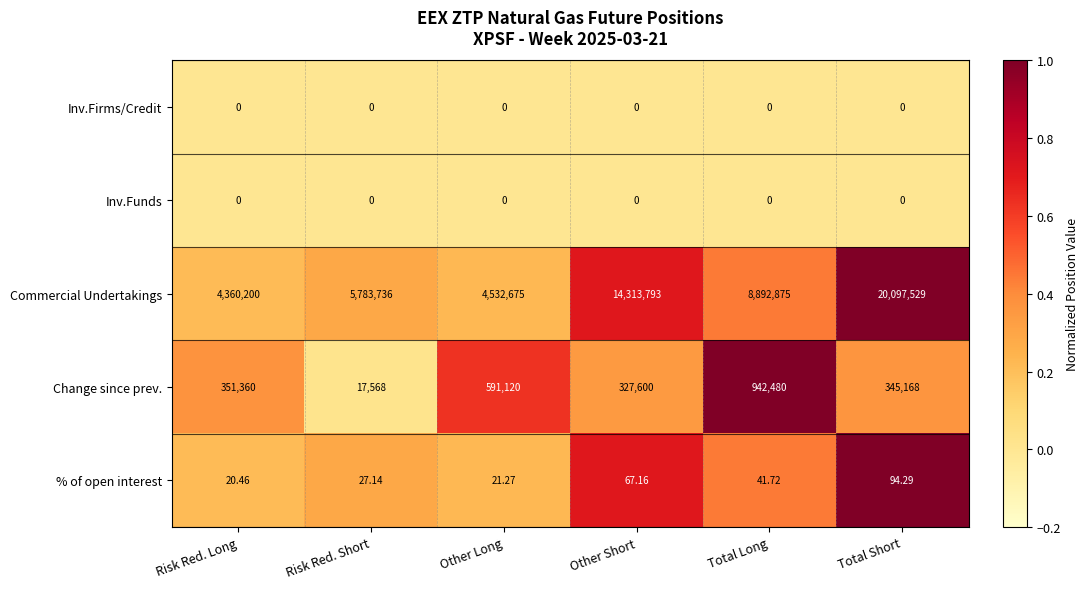

At which label does % of open interest reach its minimum?

Risk Red. Long